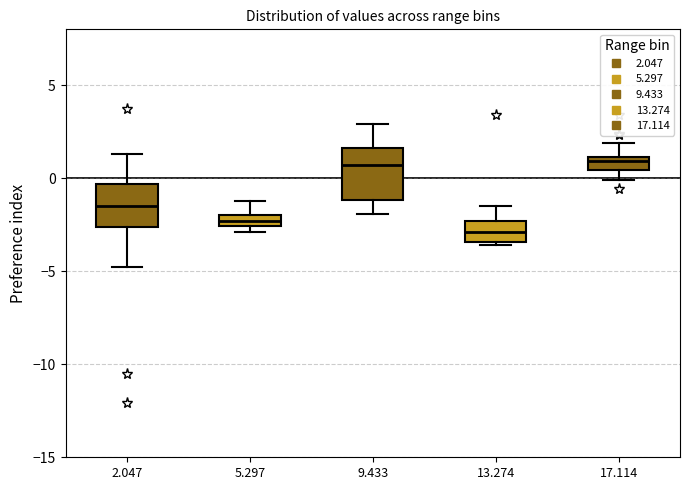

Where does the upper whisker of the box at x = 2.047 end on the y-axis? The values are not printed on the chart, so give them approximately, as read against the axis.

1.5